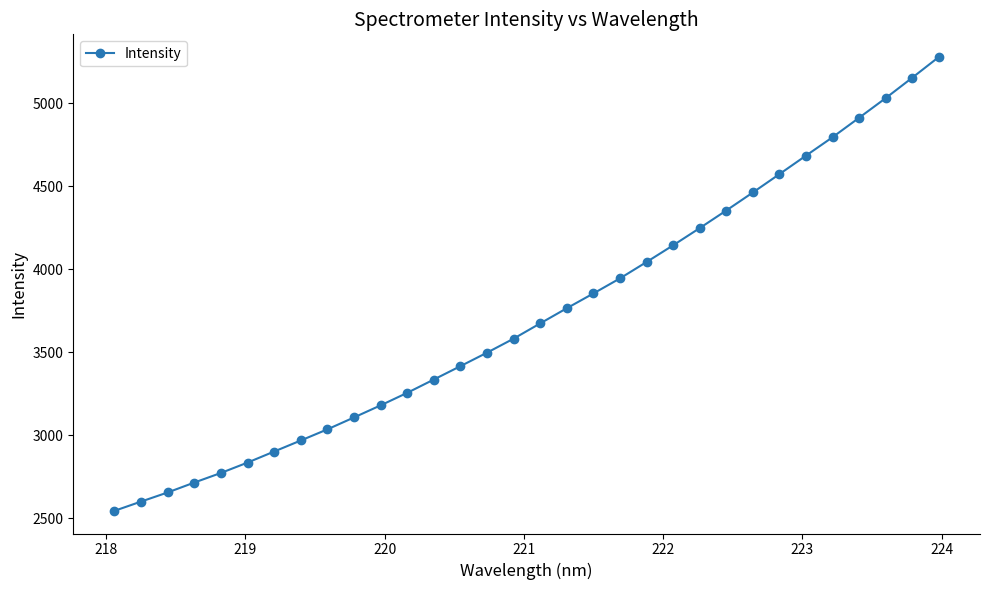

What is the value of the 2nd point from the left?

2600.5